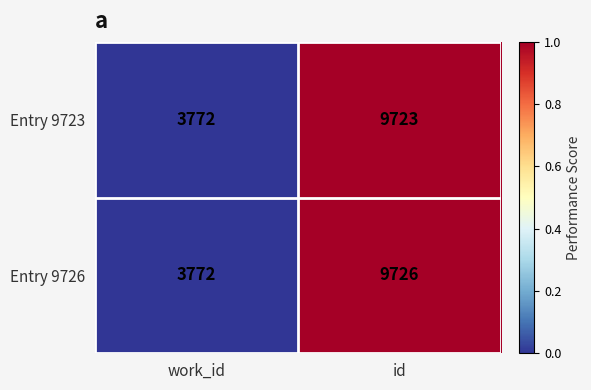

Rank the series at id from lowest to highest value.

Entry 9723, Entry 9726